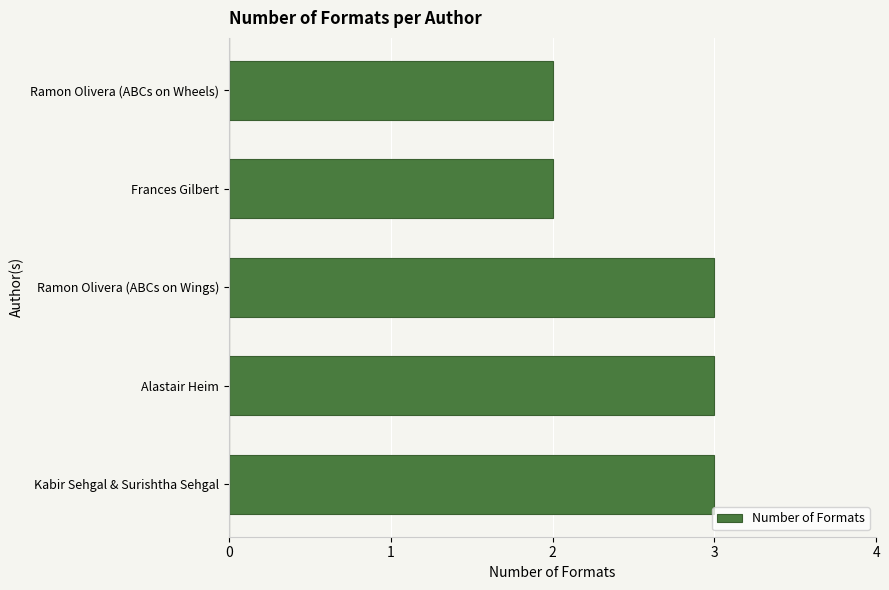

What is the ratio of the value at Kabir Sehgal & Surishtha Sehgal to the value at Frances Gilbert?

1.5